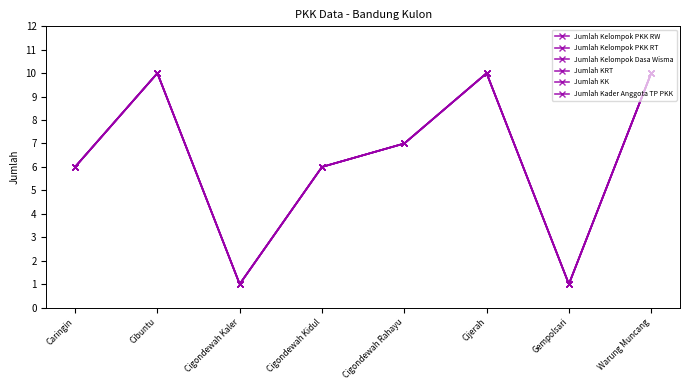

Is this an area chart (filled region under the line)?

No